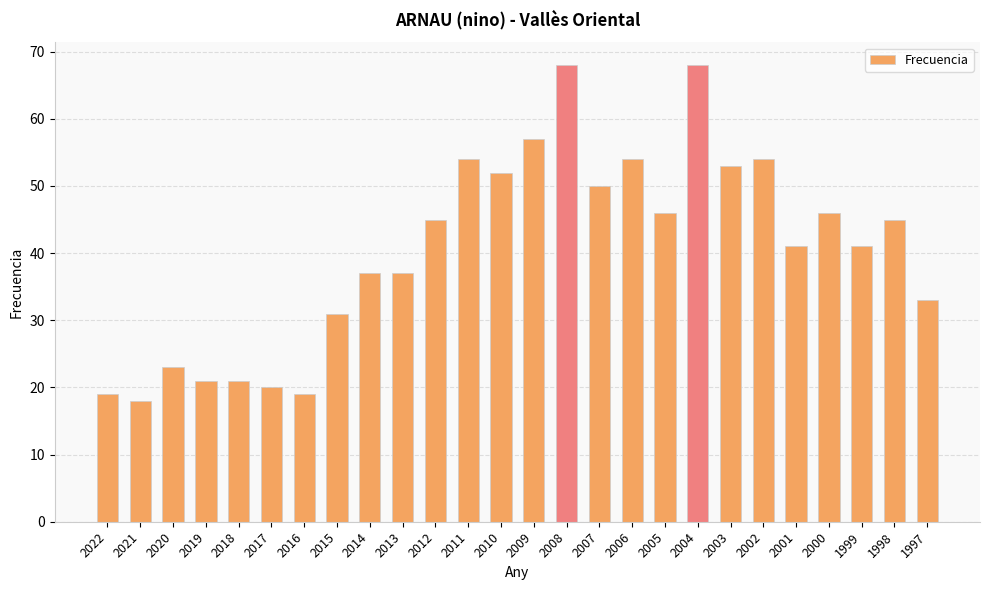

True or false: the data shows 30 at 2007.

False